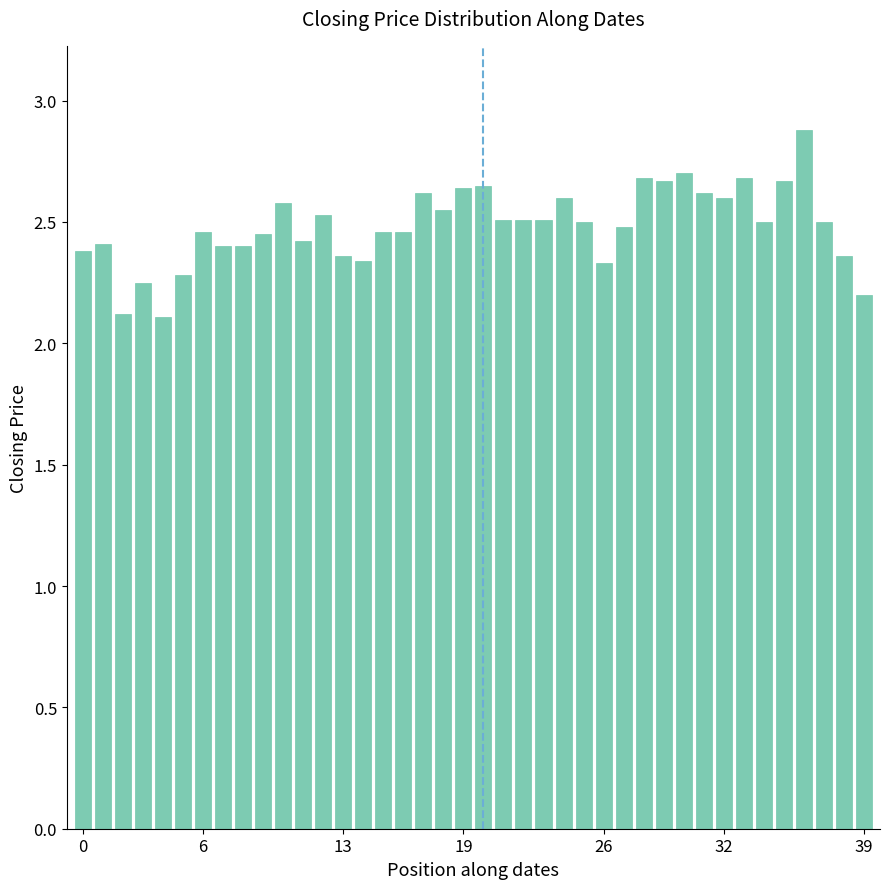

What is the difference between the maximum and second lowest values?

0.8